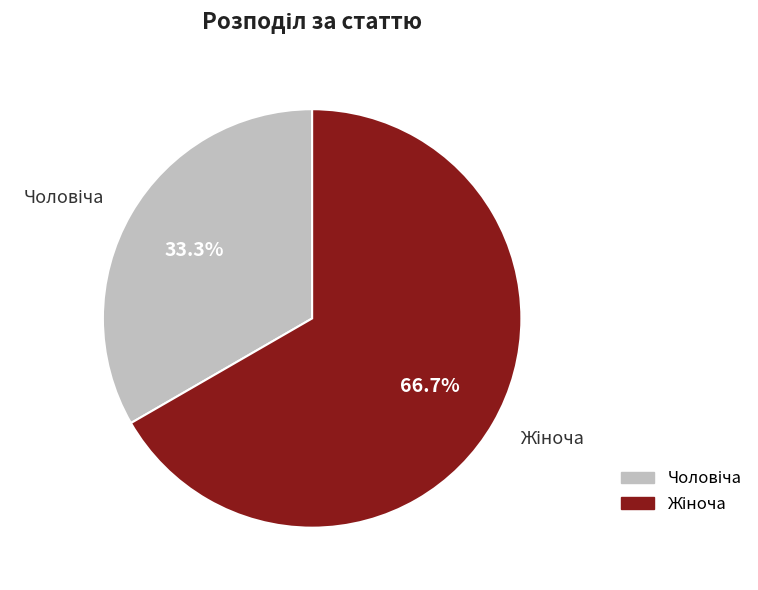

Is there a majority slice in this chart?

Yes